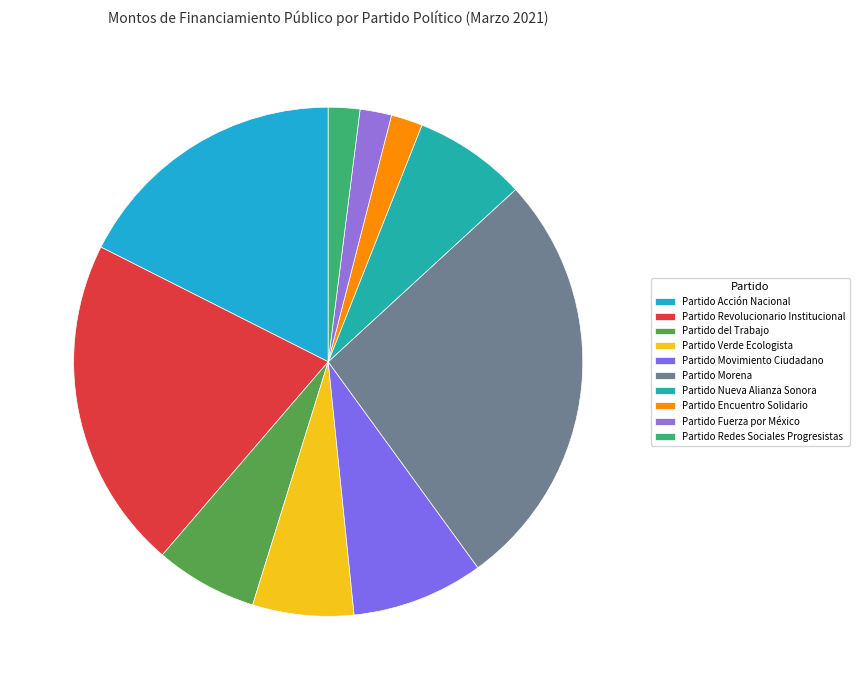

Does any single category account for the majority?

No